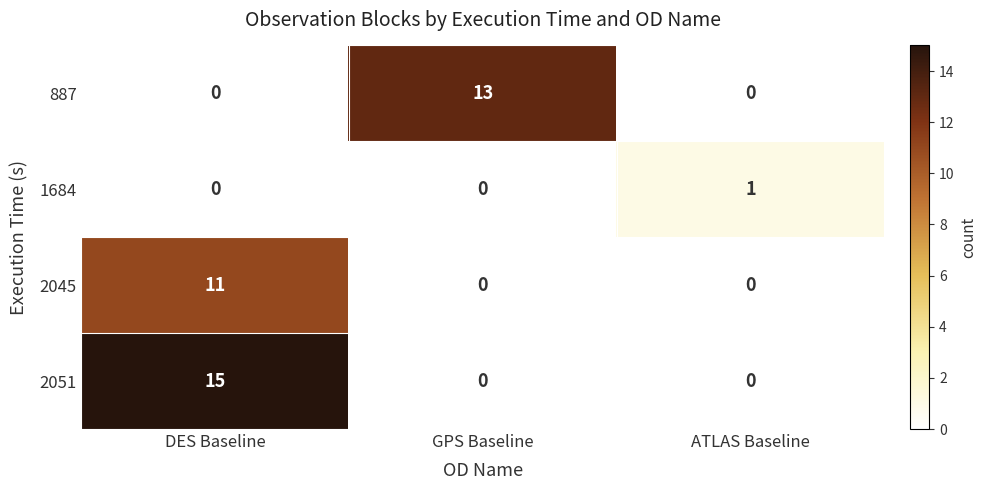

Is the value of 1684 at ATLAS Baseline greater than the value of 2045 at GPS Baseline?

Yes